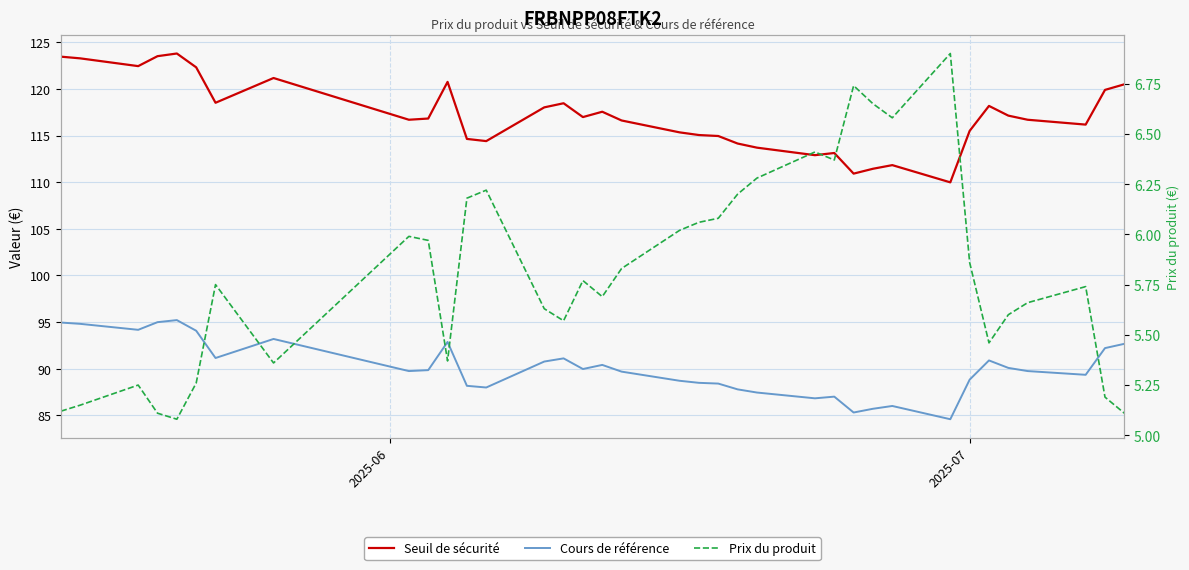

How many lines are shown in the chart?

3